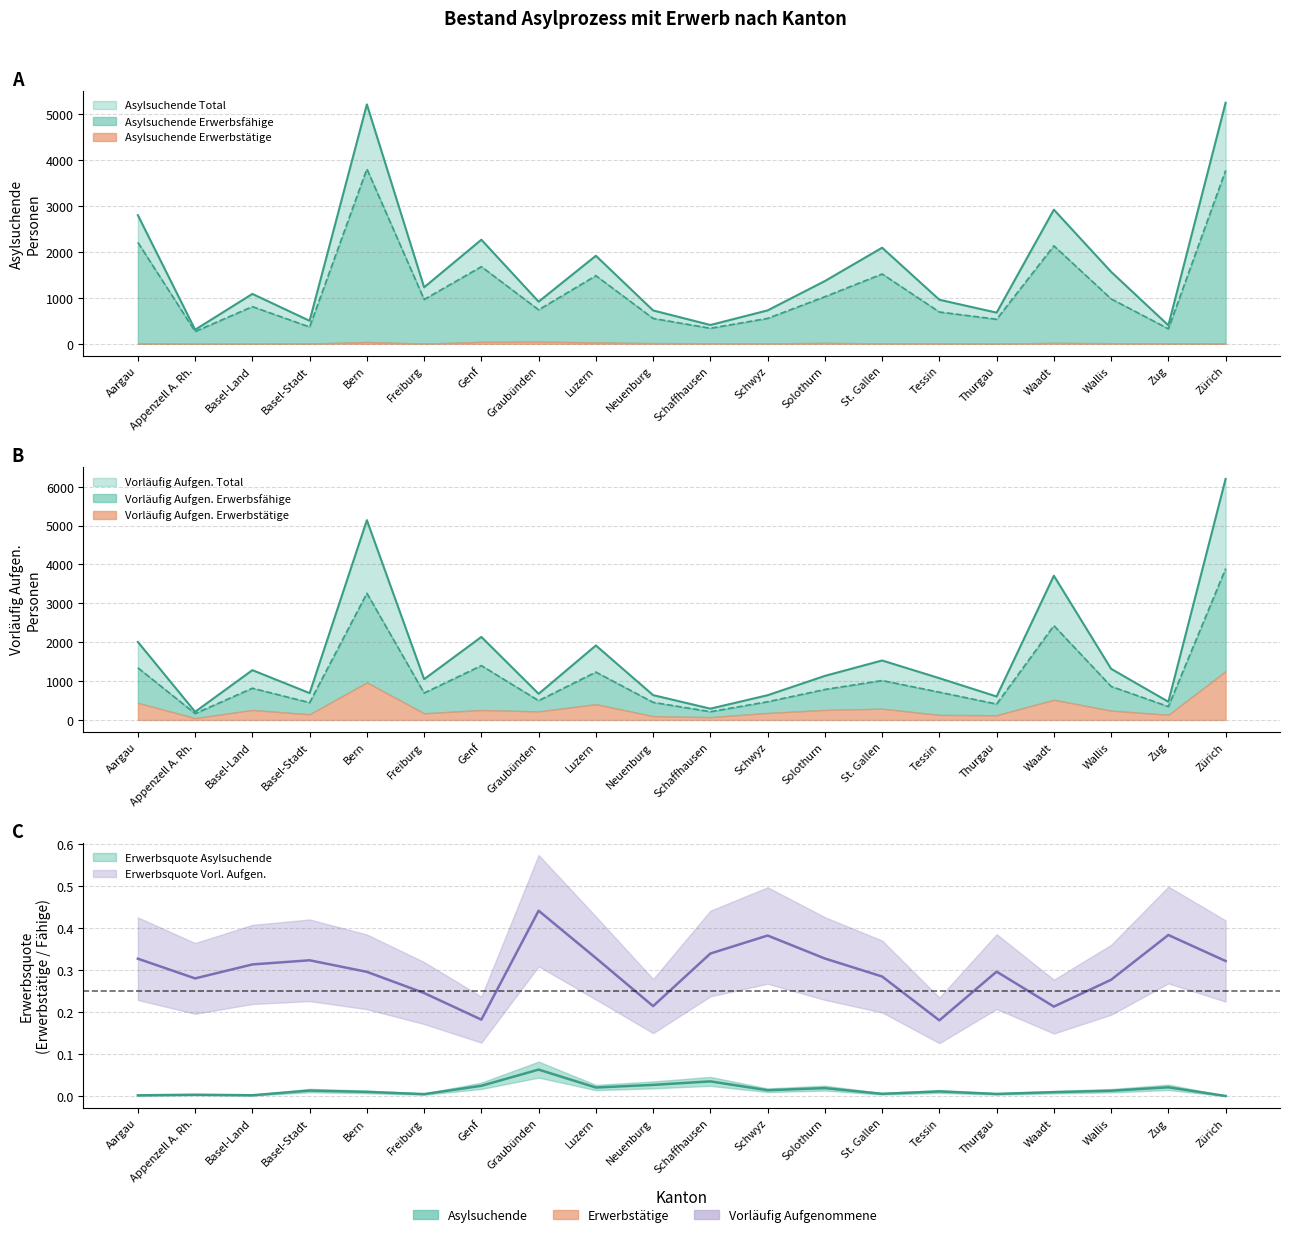

Where does the Asylsuchende Total series first go above 1230?

Aargau